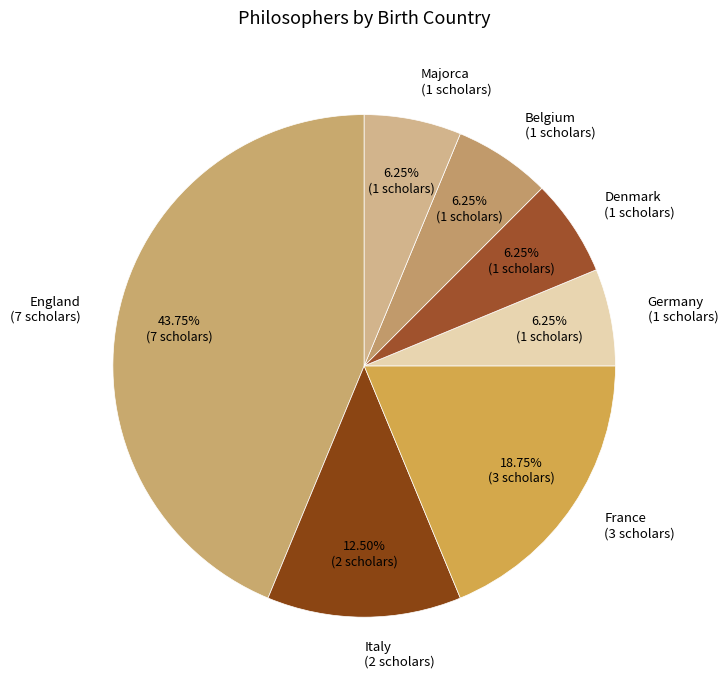

Rank the categories by value from highest to lowest.

England, France, Italy, Germany, Denmark, Belgium, Majorca